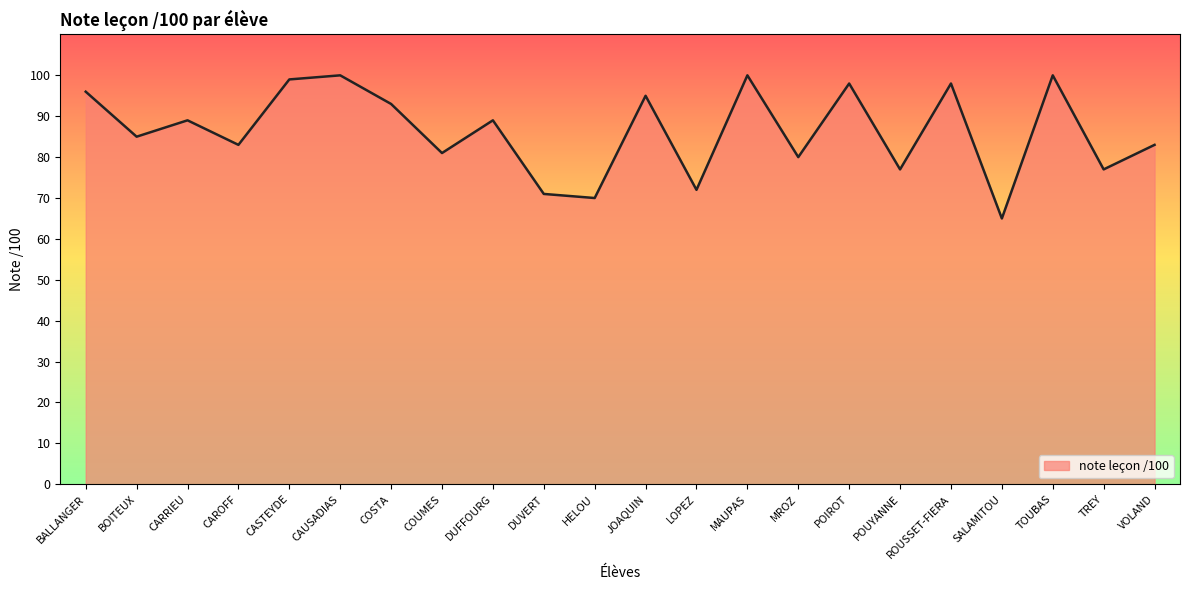

What position from the left is ROUSSET-FIERA?

18